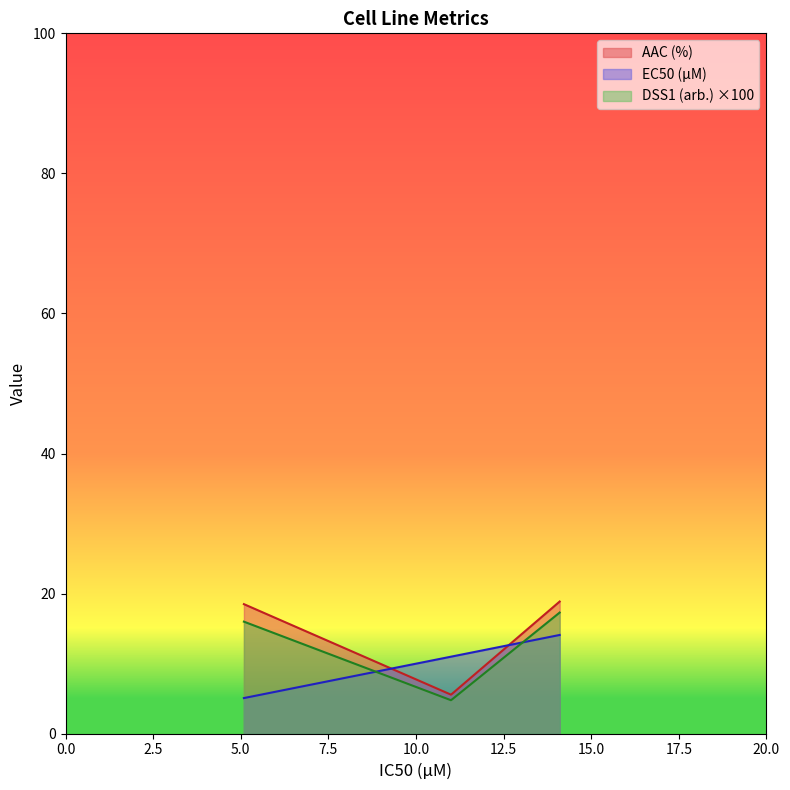

What is the greatest value displayed?

18.9